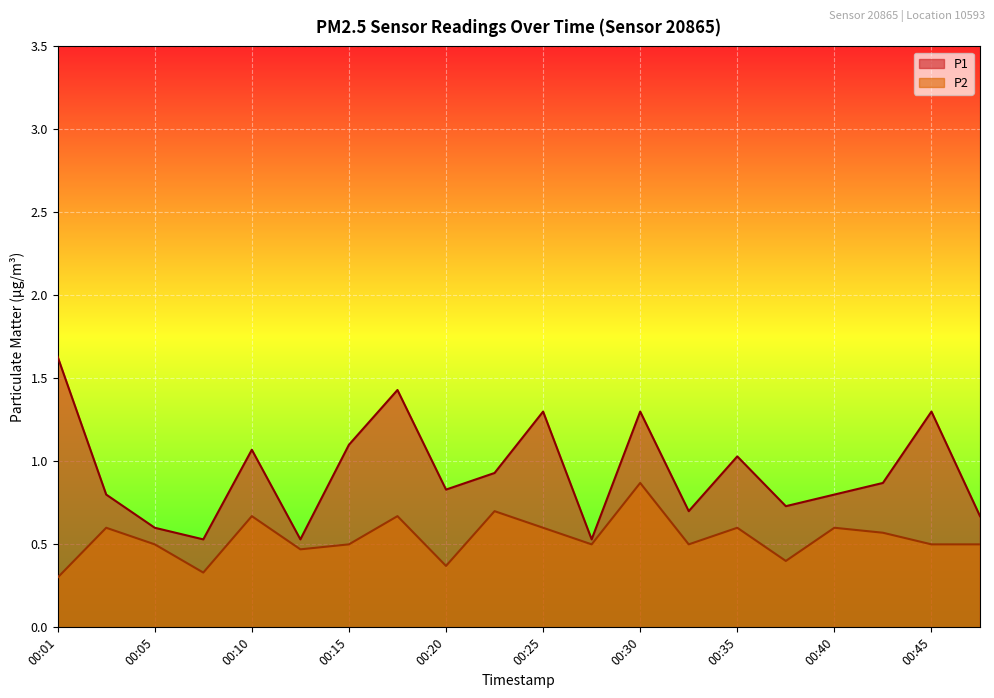

What are all the series names shown in the legend?

P1, P2